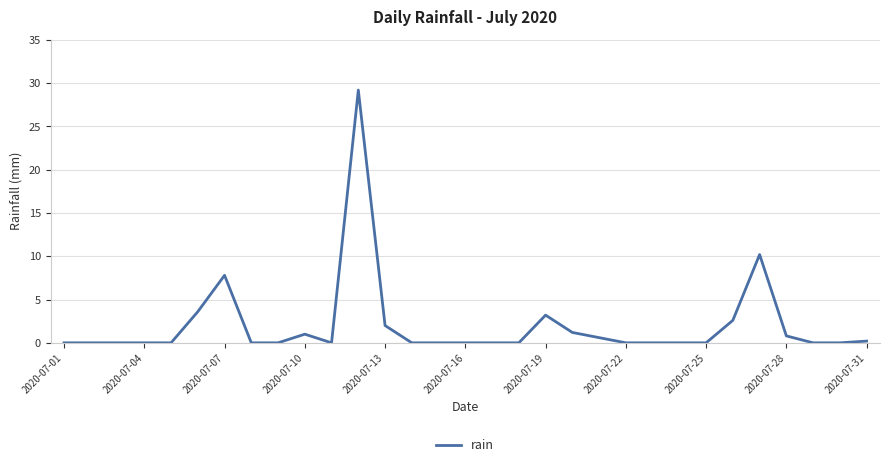

What is the greatest value displayed?

29.2